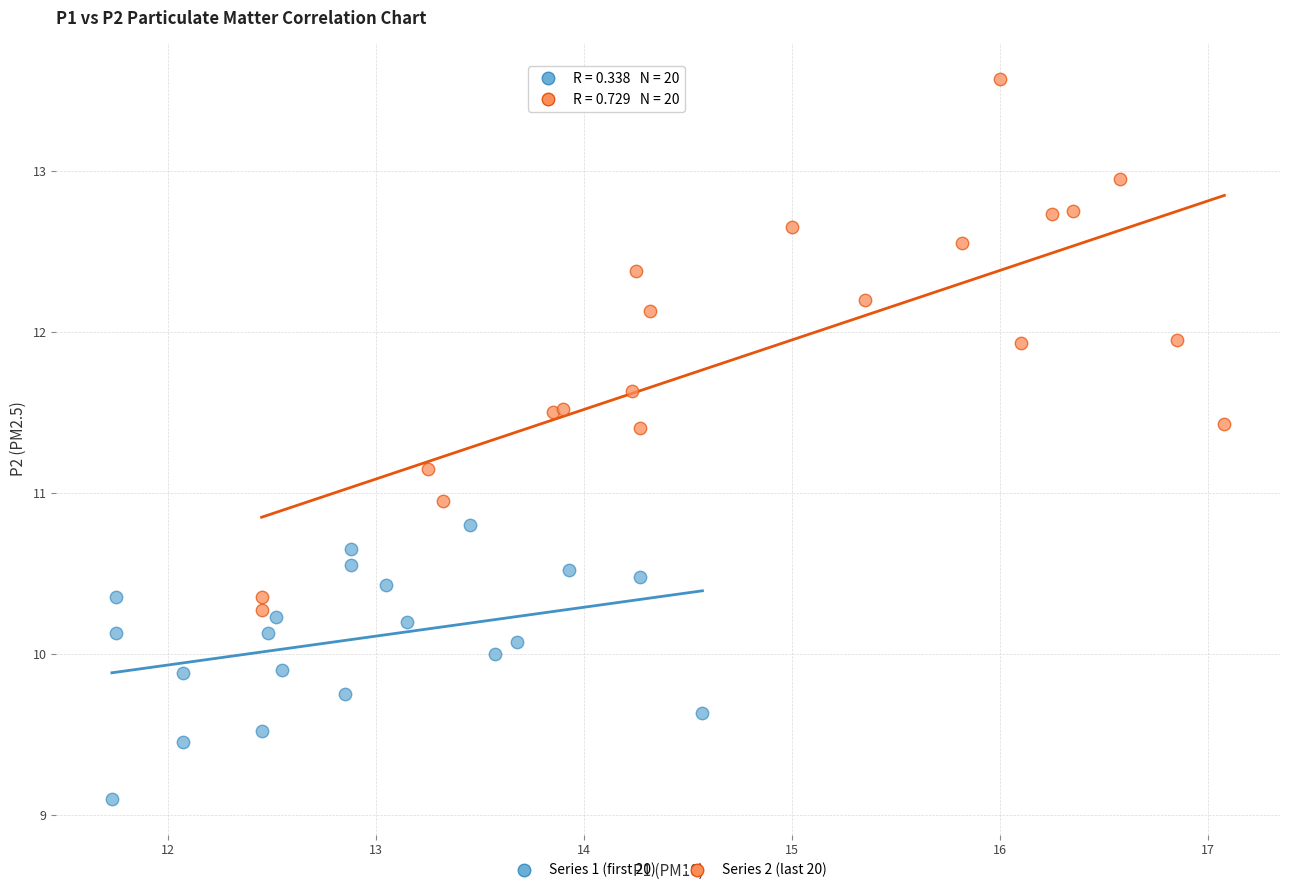

Which series reaches the minimum Y coordinate?

Series 1 (first 20)